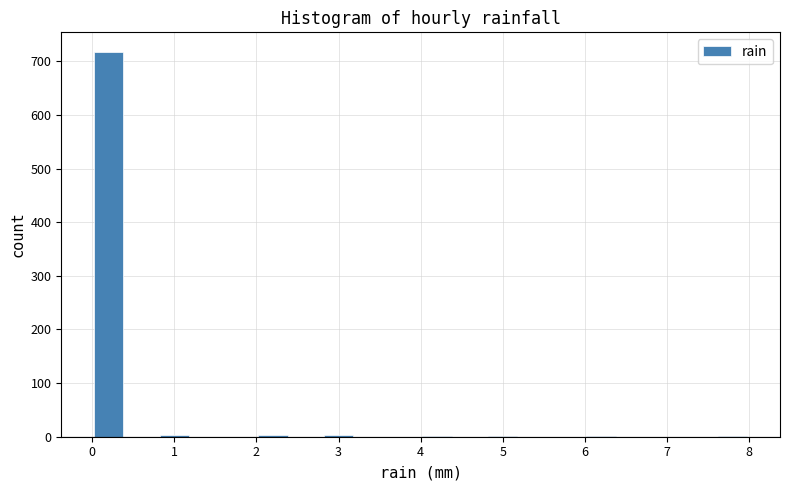

Reading left to right, list every bar in this chart as the range it spans on the x-axis followed by its height. The values are not printed on the chart, so give them approximately, as read against the axis.

0.0 to 0.4: 720
0.4 to 0.8: 0
0.8 to 1.2: under 10
1.2 to 1.6: 0
1.6 to 2.0: 0
2.0 to 2.4: under 10
2.4 to 2.8: 0
2.8 to 3.2: under 10
3.2 to 3.6: 0
3.6 to 4.0: 0
4.0 to 4.4: under 10
4.4 to 4.8: 0
4.8 to 5.2: under 10
5.2 to 5.6: 0
5.6 to 6.0: 0
6.0 to 6.4: under 10
6.4 to 6.8: 0
6.8 to 7.2: 0
7.2 to 7.6: 0
7.6 to 8.0: under 10